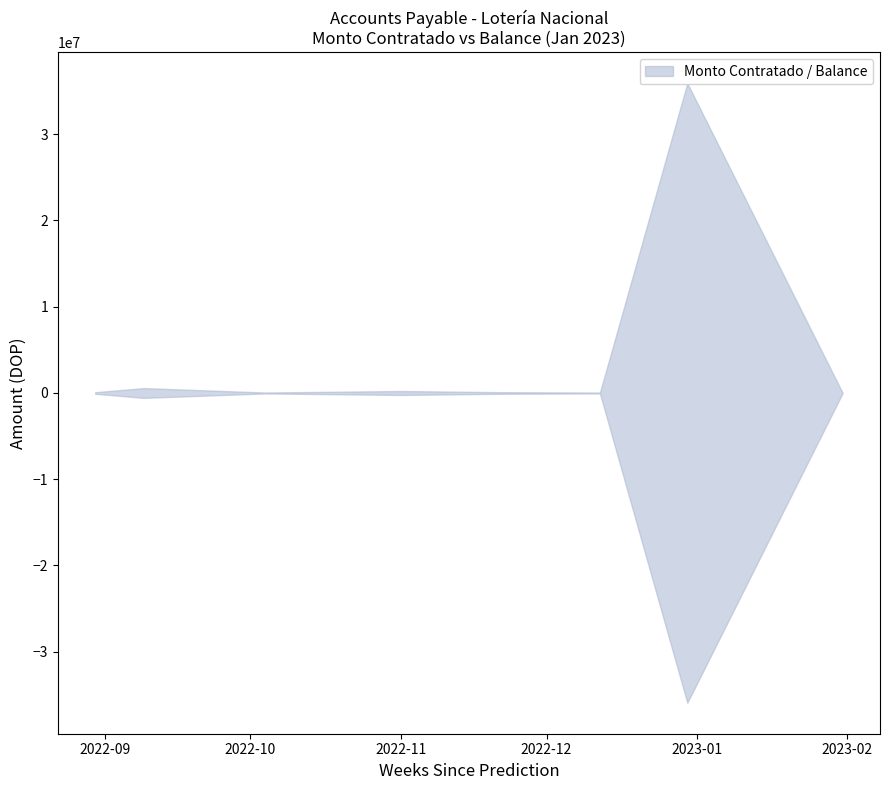

True or false: monto_contratado and monto_pagado intersect in this chart.

False